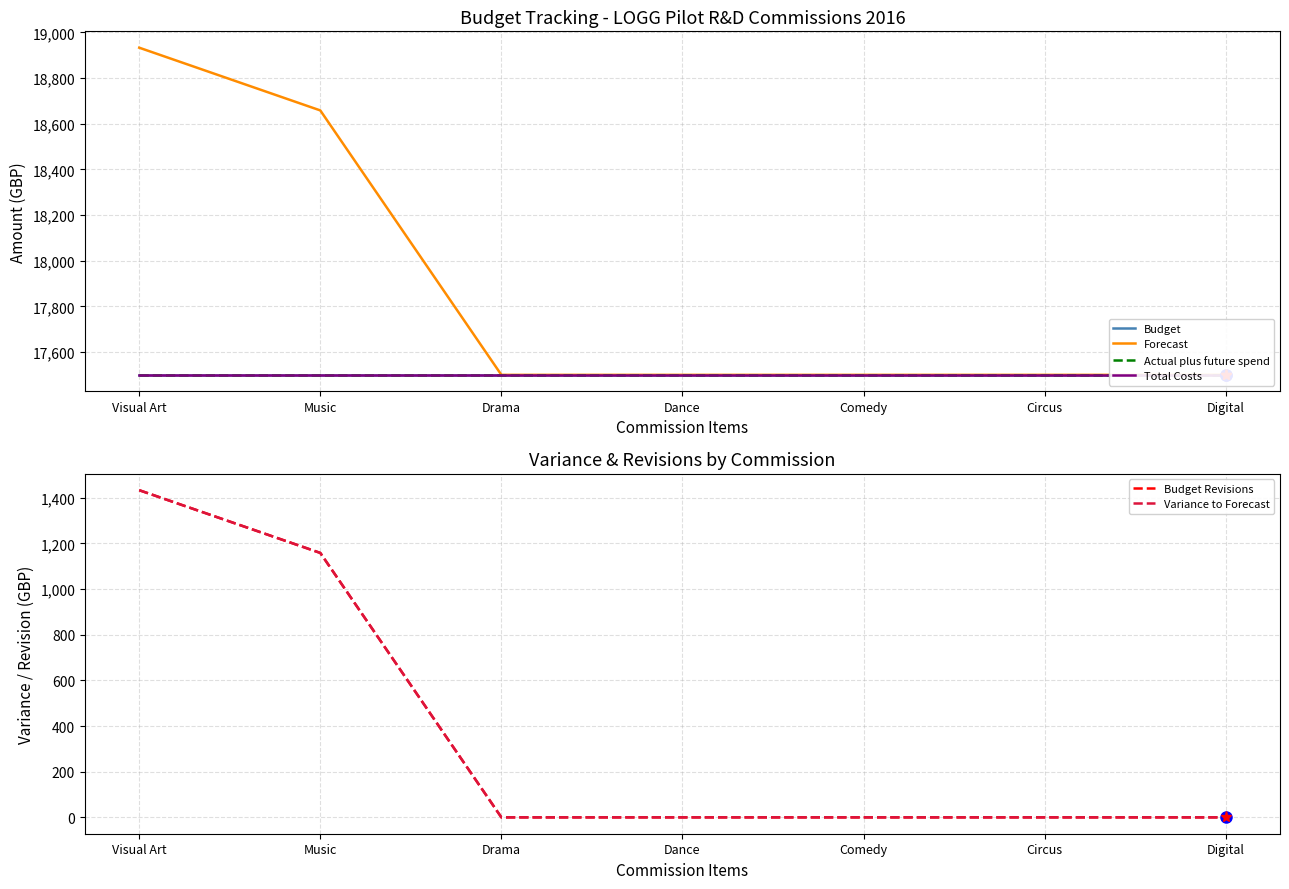

Reading left to right, list all the values displayed in this chart.

Budget: 17500.0	17500.0	17500.0	17500.0	17500.0	17500.0	17500.0
Forecast: 18933.3	18658.5	17500.0	17500.0	17500.0	17500.0	17500.0
Actual plus future spend: 17500.0	17500.0	17500.0	17500.0	17500.0	17500.0	17500.0
Total Costs: 17500.0	17500.0	17500.0	17500.0	17500.0	17500.0	17500.0
Budget Revisions: 1433.3	1158.5	0.0	0.0	0.0	0.0	0.0
Variance to Forecast: 1433.3	1158.5	0.0	0.0	0.0	0.0	0.0